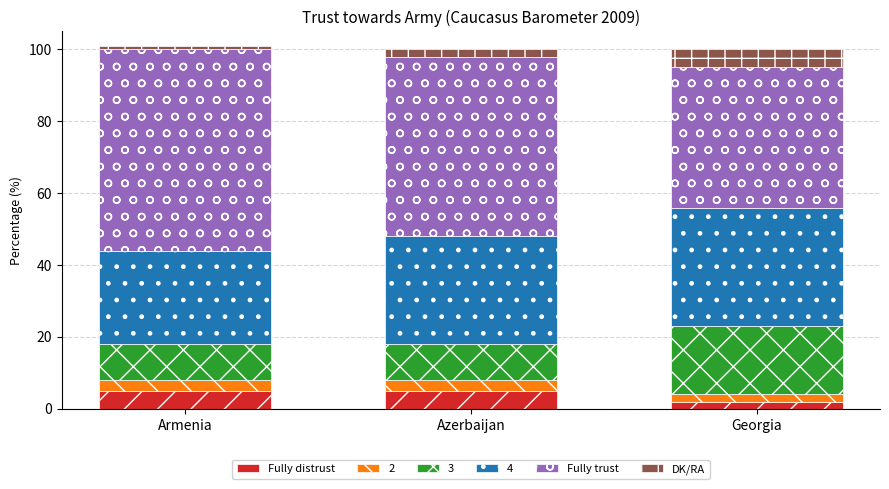

What is the highest value of the Fully distrust series?

5